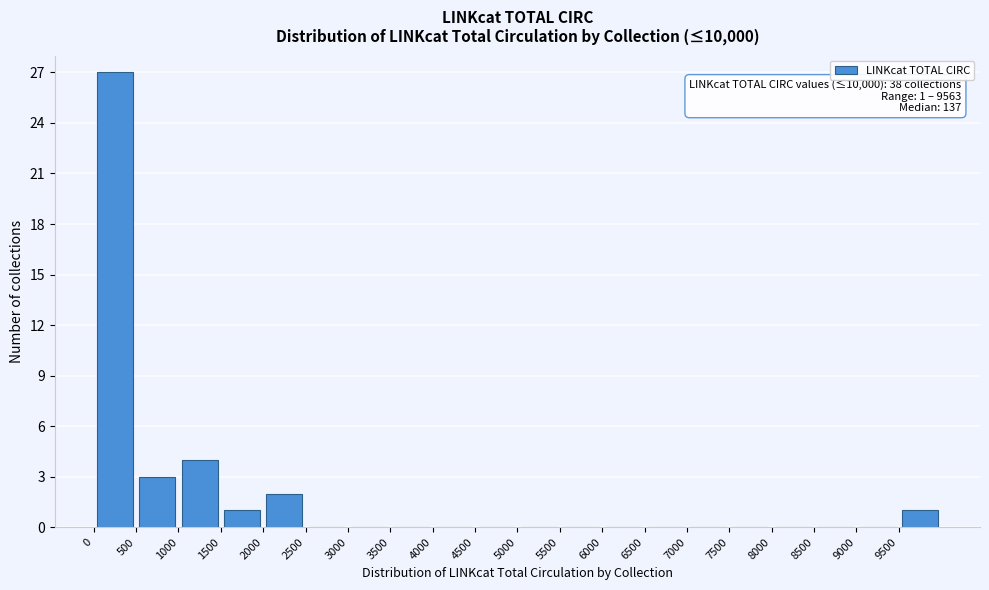

Which range on the x-axis has the tallest bar?

0 to 500